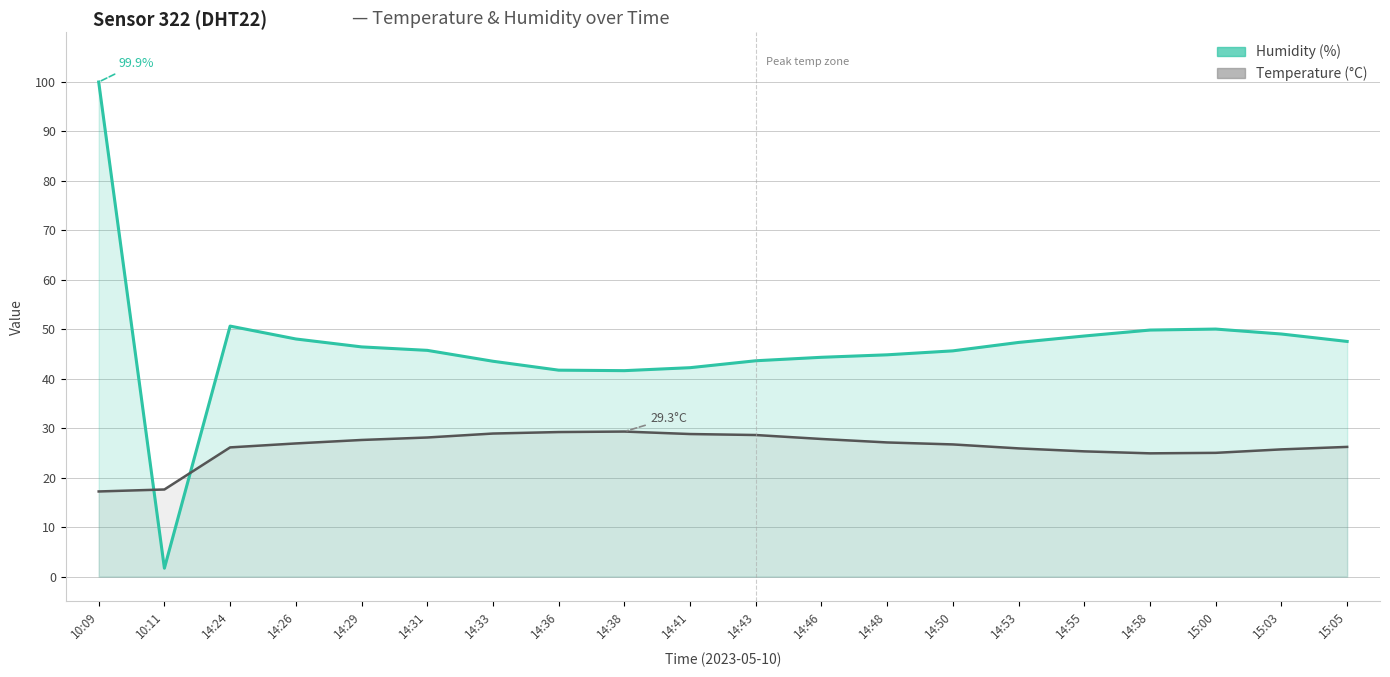

Which label corresponds to the smallest value in the chart?

10:11